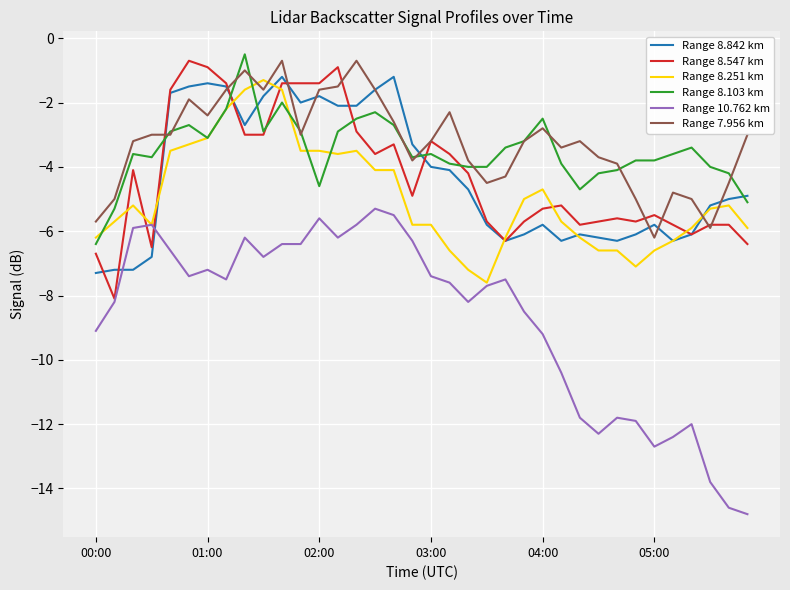

How many lines are shown in the chart?

6